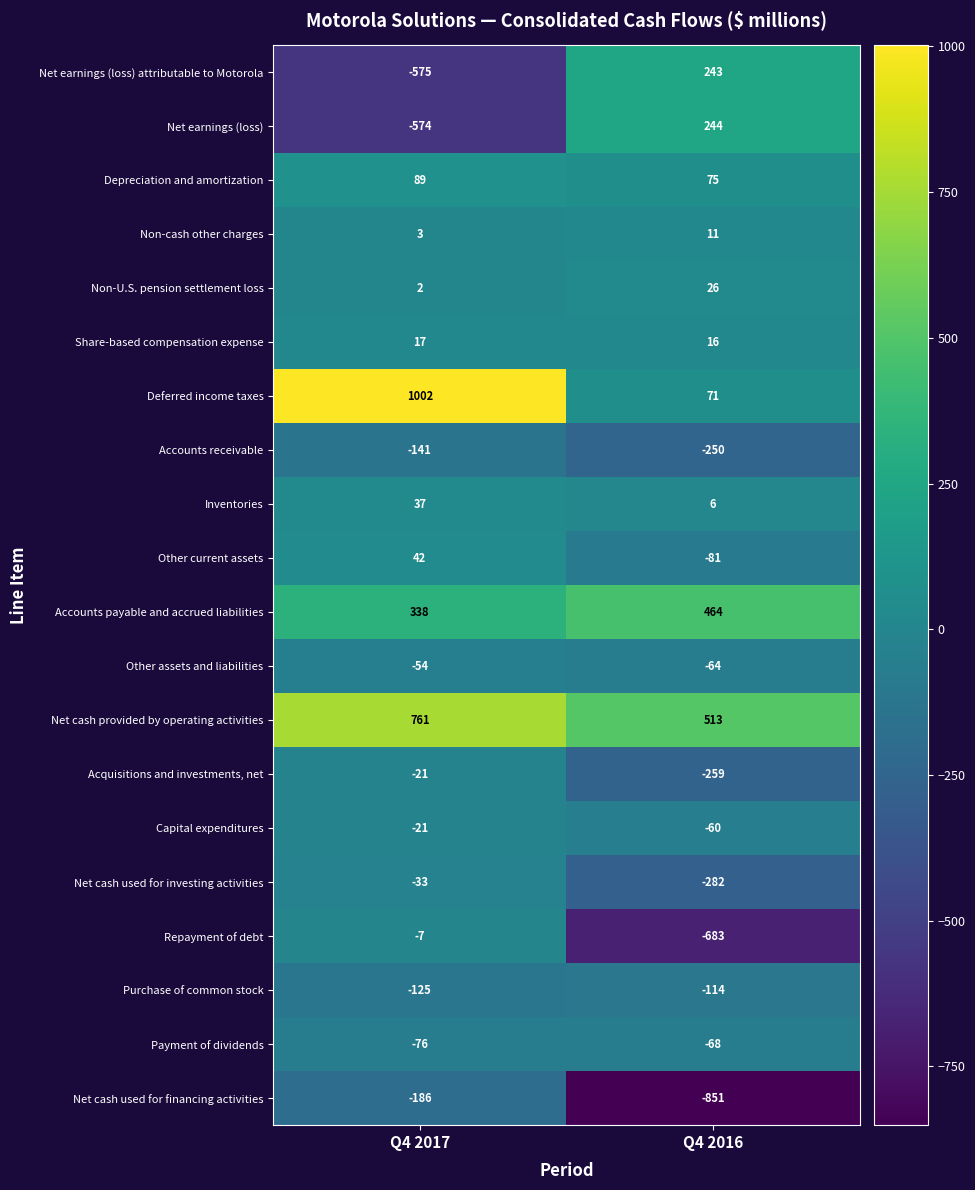

What is the highest value of the Acquisitions and investments, net series?

-21